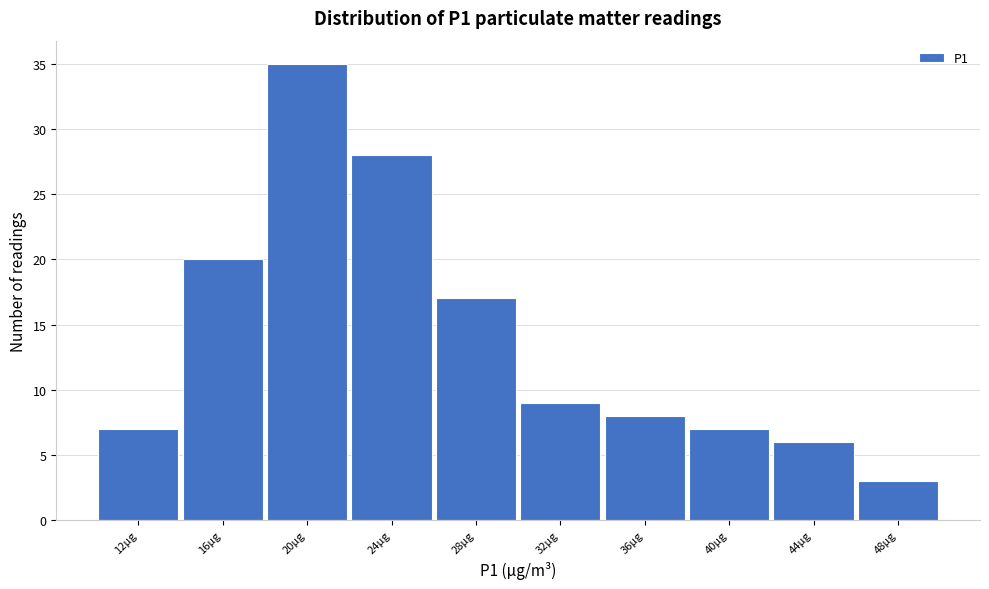

Reading left to right, list all the values displayed in this chart.

12µg=7	16µg=20	20µg=35	24µg=28	28µg=17	32µg=9	36µg=8	40µg=7	44µg=6	48µg=3